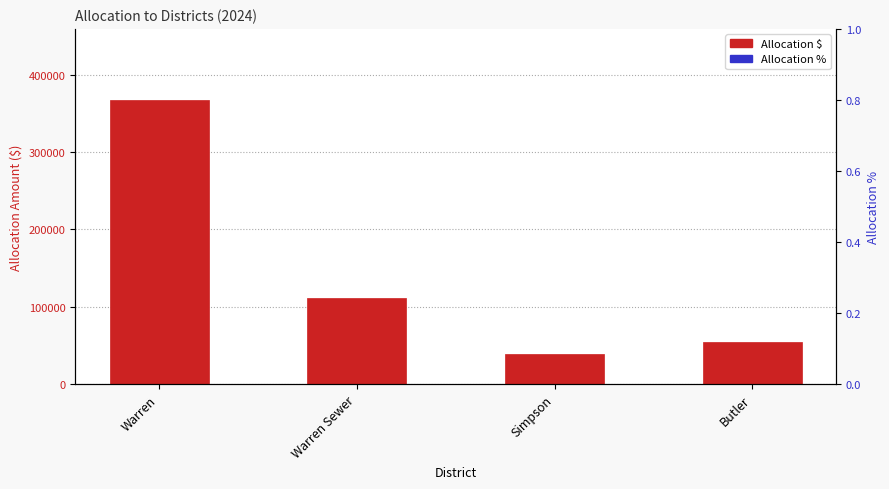

Which series changed the most between Warren Sewer and Simpson?

Allocation $